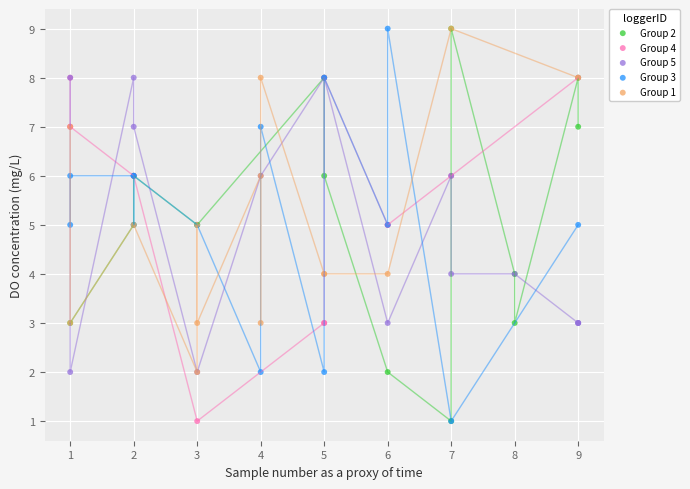

What are all the series names shown in the legend?

Group 2, Group 4, Group 5, Group 3, Group 1